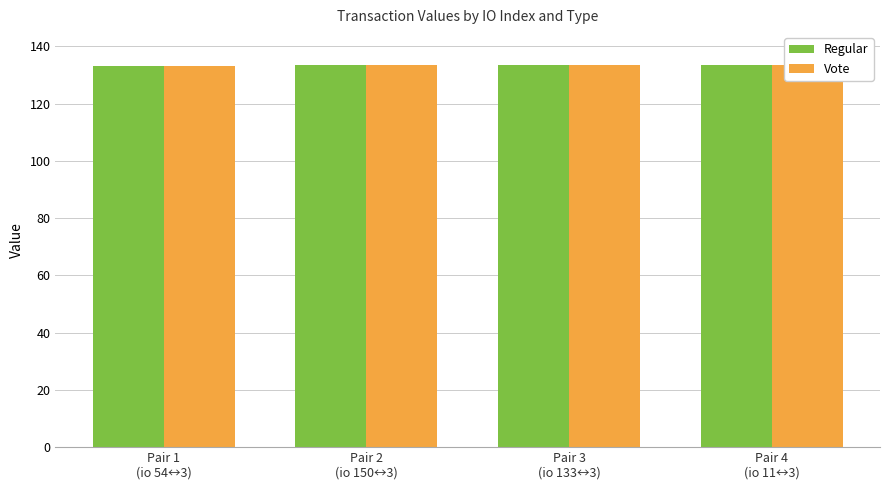

What is the difference between the second highest and minimum values in the Regular series?

0.1